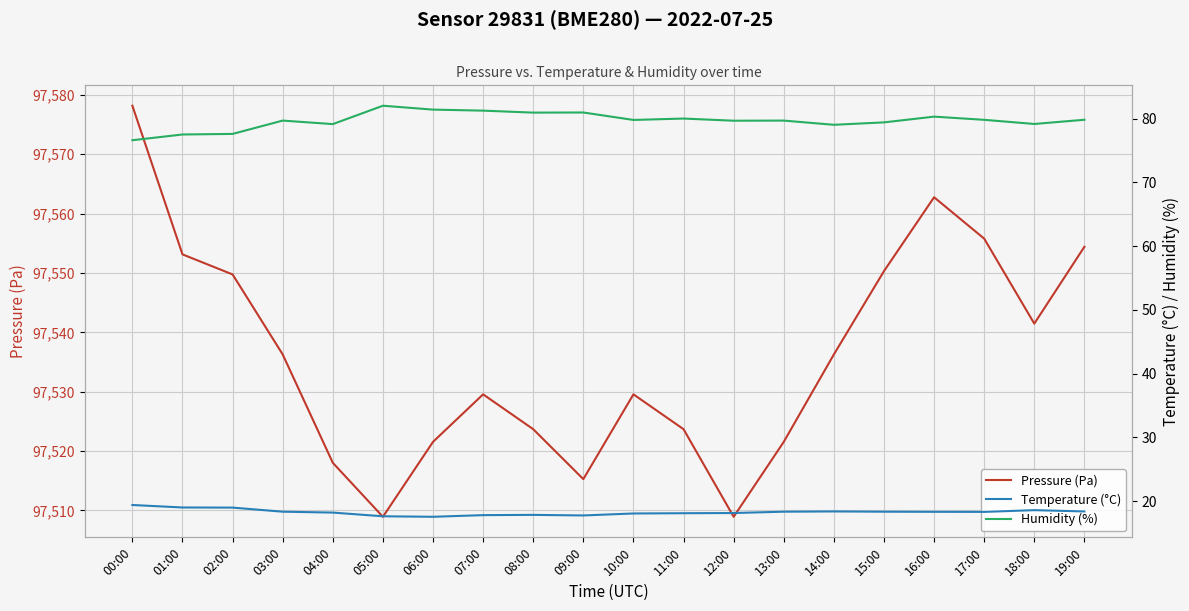

Which series has the largest total across all categories?

Pressure (Pa)